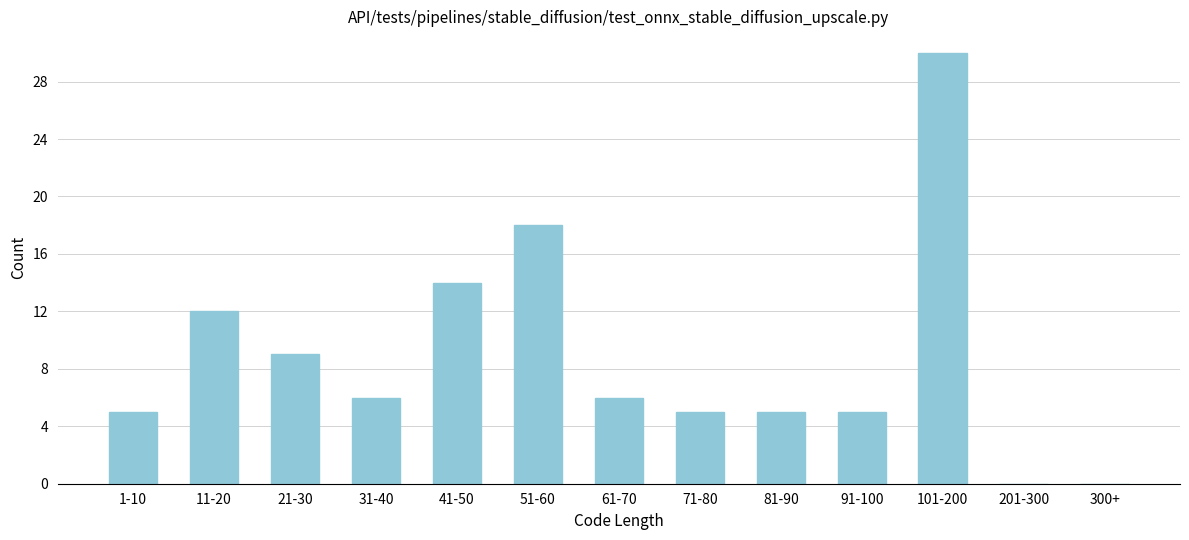

Reading left to right, transcribe all the data shown in this chart.

1-10=5	11-20=12	21-30=9	31-40=6	41-50=14	51-60=18	61-70=6	71-80=5	81-90=5	91-100=5	101-200=30	201-300=0	300+=0